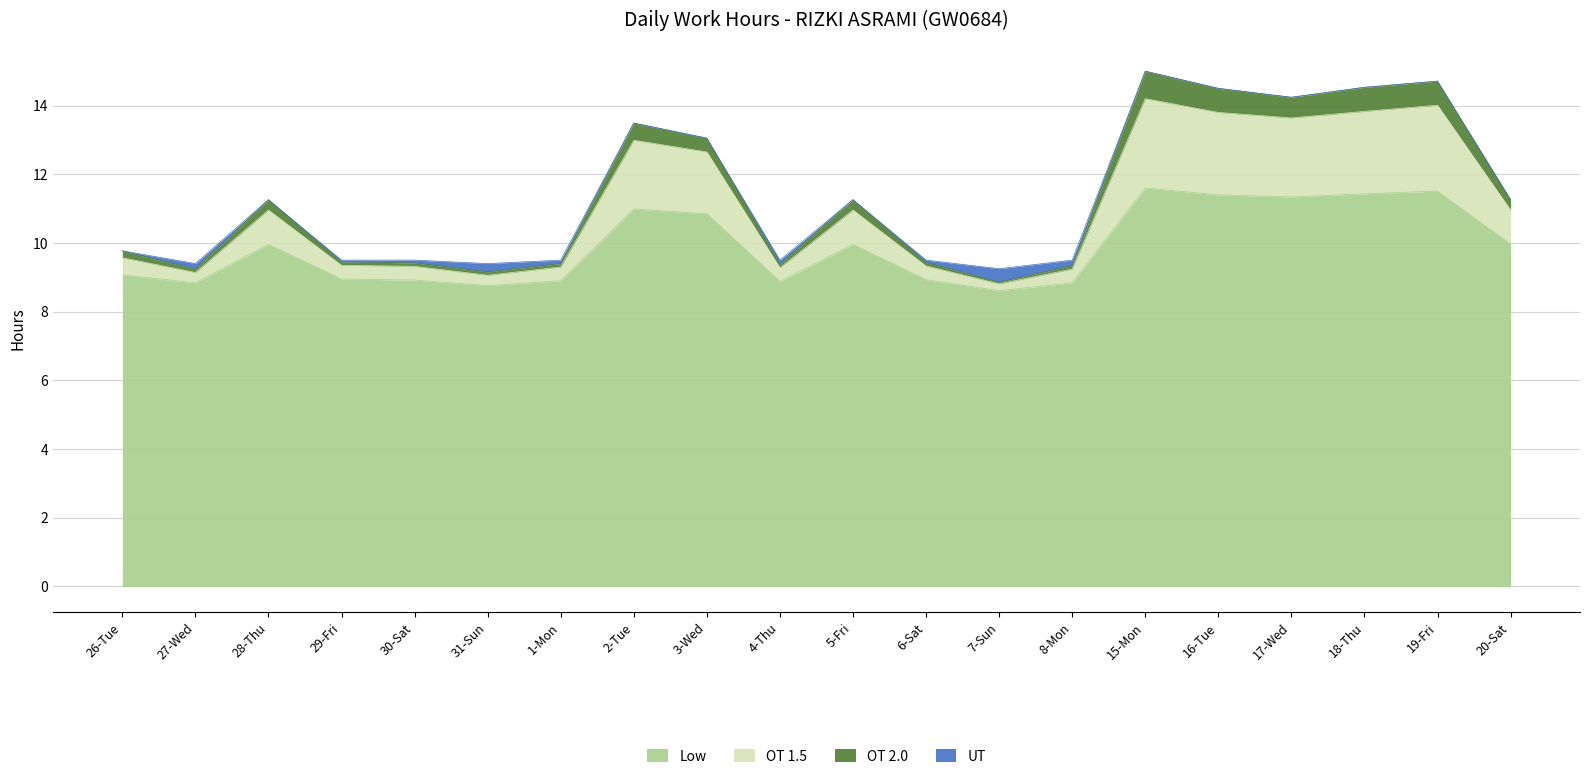

Which has a higher value, 2-Tue or 27-Wed?

2-Tue